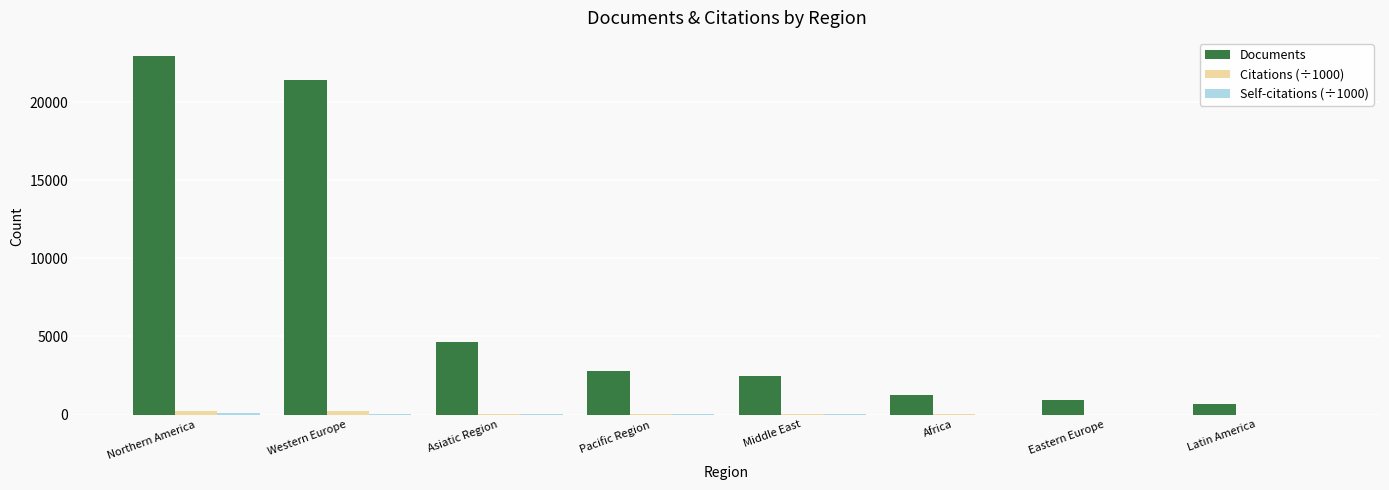

Which series has the widest spread of values?

Documents